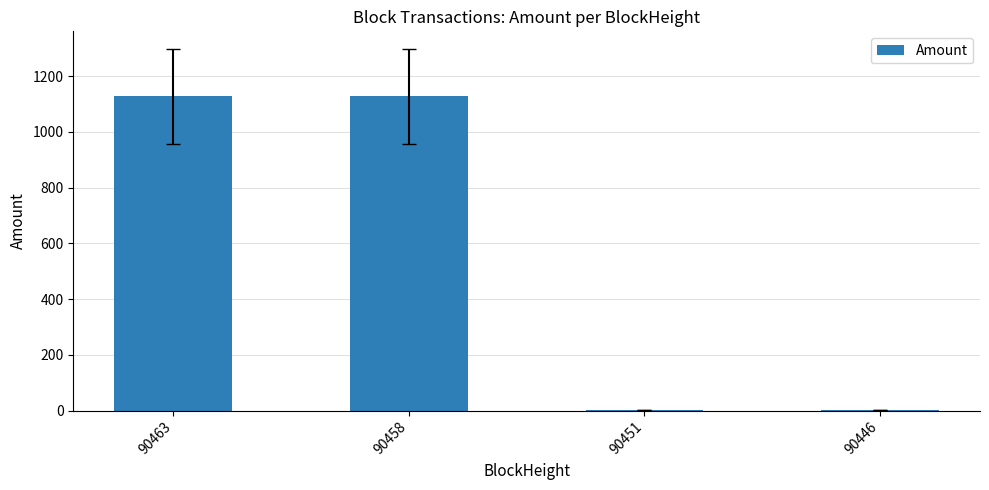

What is the maximum value shown in the chart?

1127.0